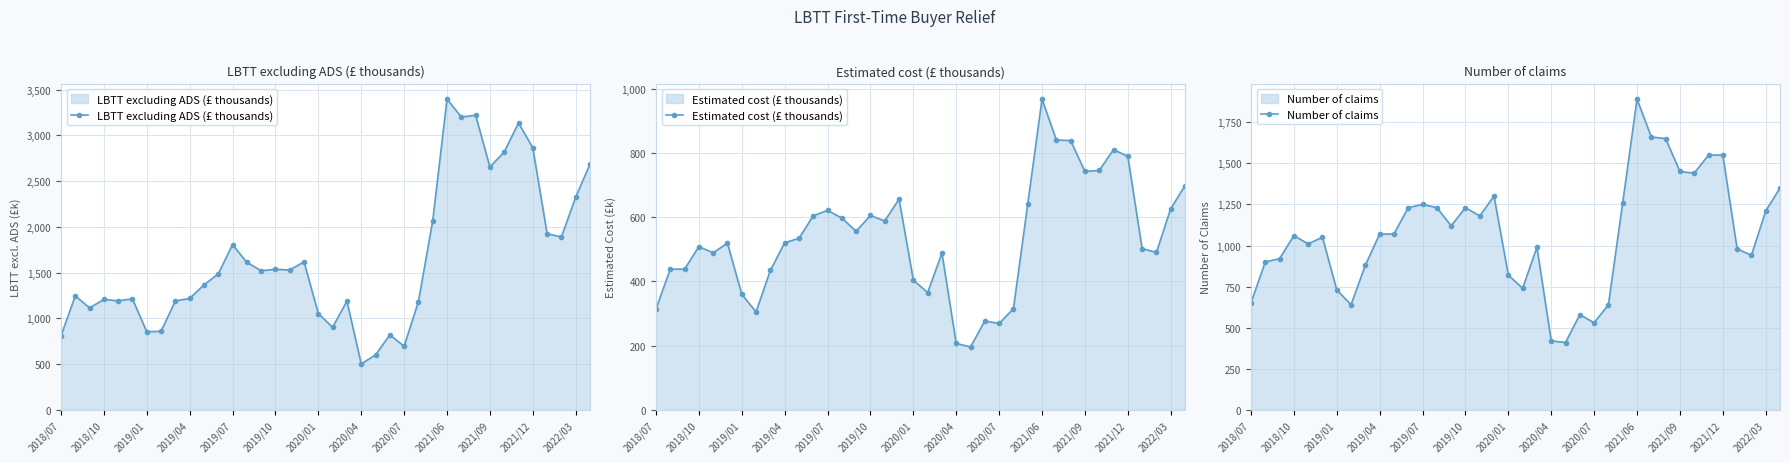

Reading left to right, list all the values displayed in this chart.

LBTT excluding ADS (£ thousands): 807	1246	1115	1207	1192	1214	854	859	1191	1218	1366	1486	1806	1612	1521	1536	1529	1618	1052	903	1189	503	601	820	696	1184	2066	3395	3200	3219	2654	2818	3135	2863	1925	1890	2324	2686
Estimated cost (£ thousands): 314	438	438	508	489	519	360	305	434	520	534	604	621	597	556	605	588	656	404	365	488	207	196	277	269	315	640	967	840	838	742	745	810	789	502	490	626	698
Number of claims: 650	900	920	1060	1010	1050	730	640	880	1070	1070	1230	1250	1230	1120	1230	1180	1300	820	740	990	420	410	580	530	640	1260	1890	1660	1650	1450	1440	1550	1550	980	940	1210	1350